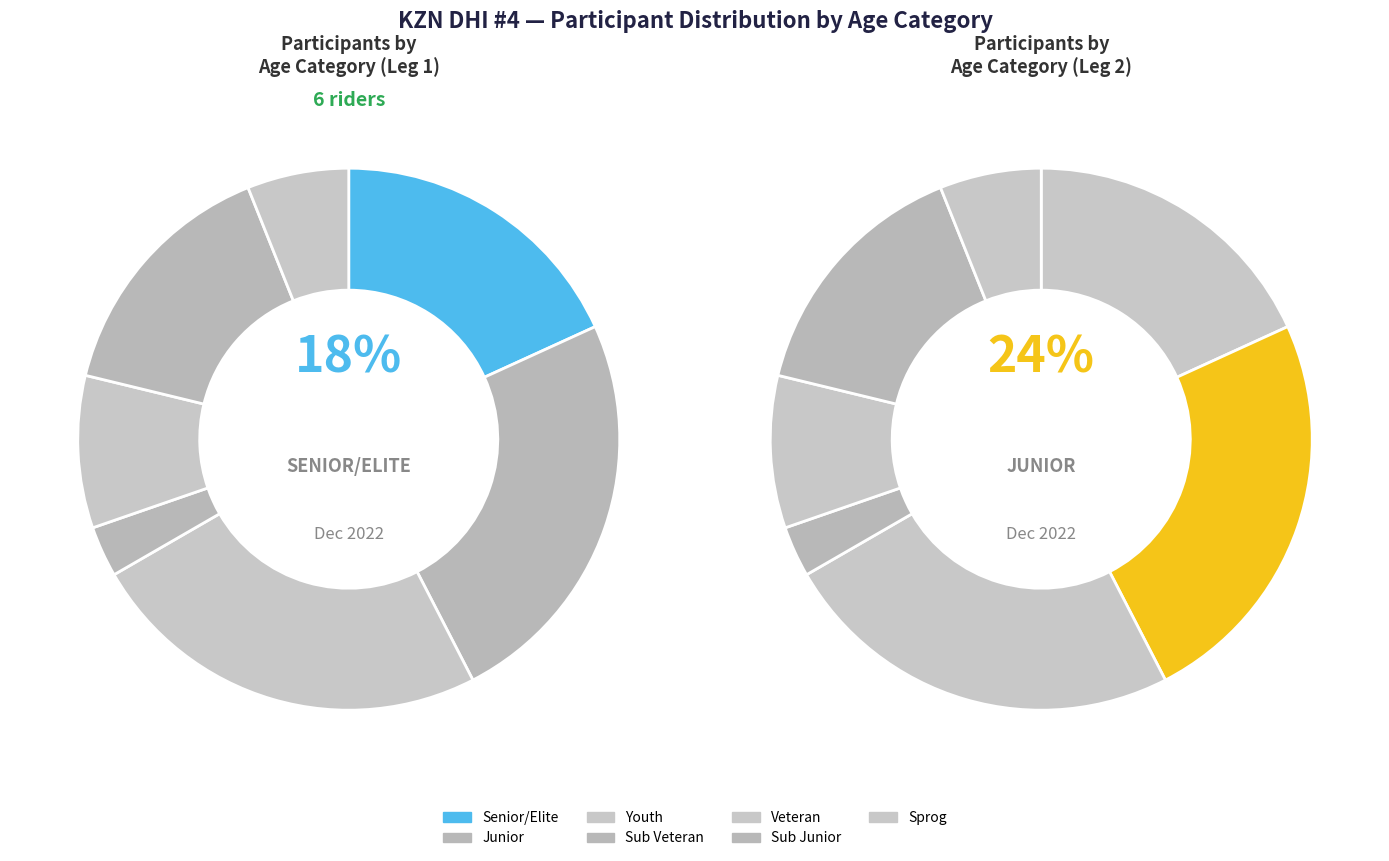

To the nearest percent, what is the difference between the largest and smallest slice percentages?

21%